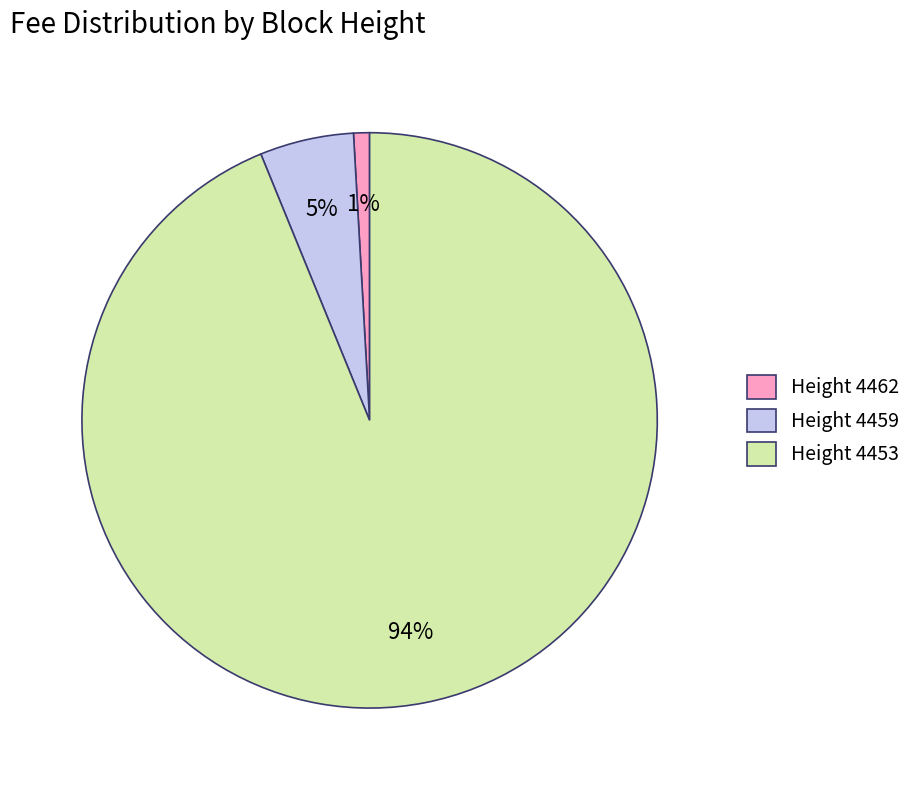

Which has a higher value, Height 4459 or Height 4462?

Height 4459